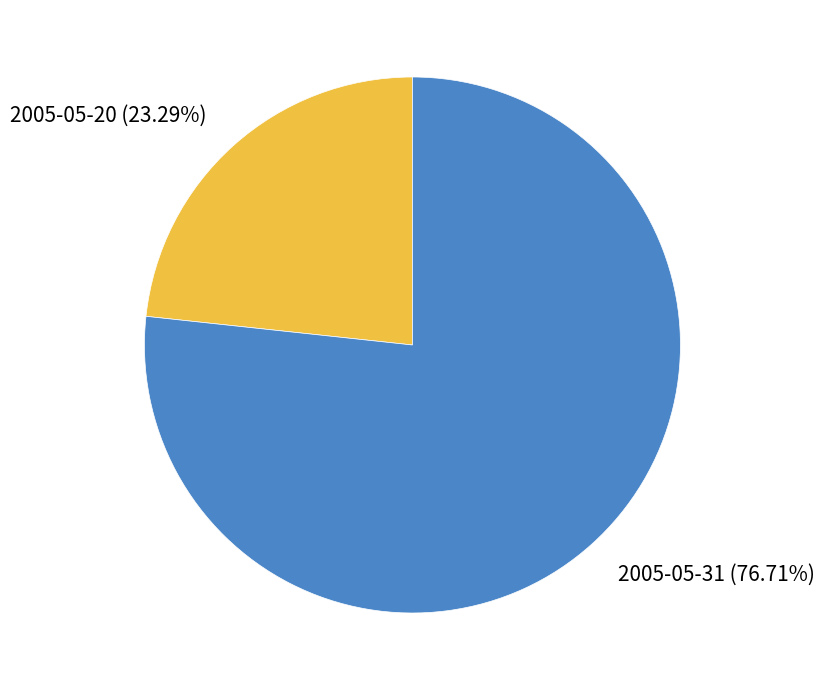

Which category has the smallest portion of the pie?

2005-05-20